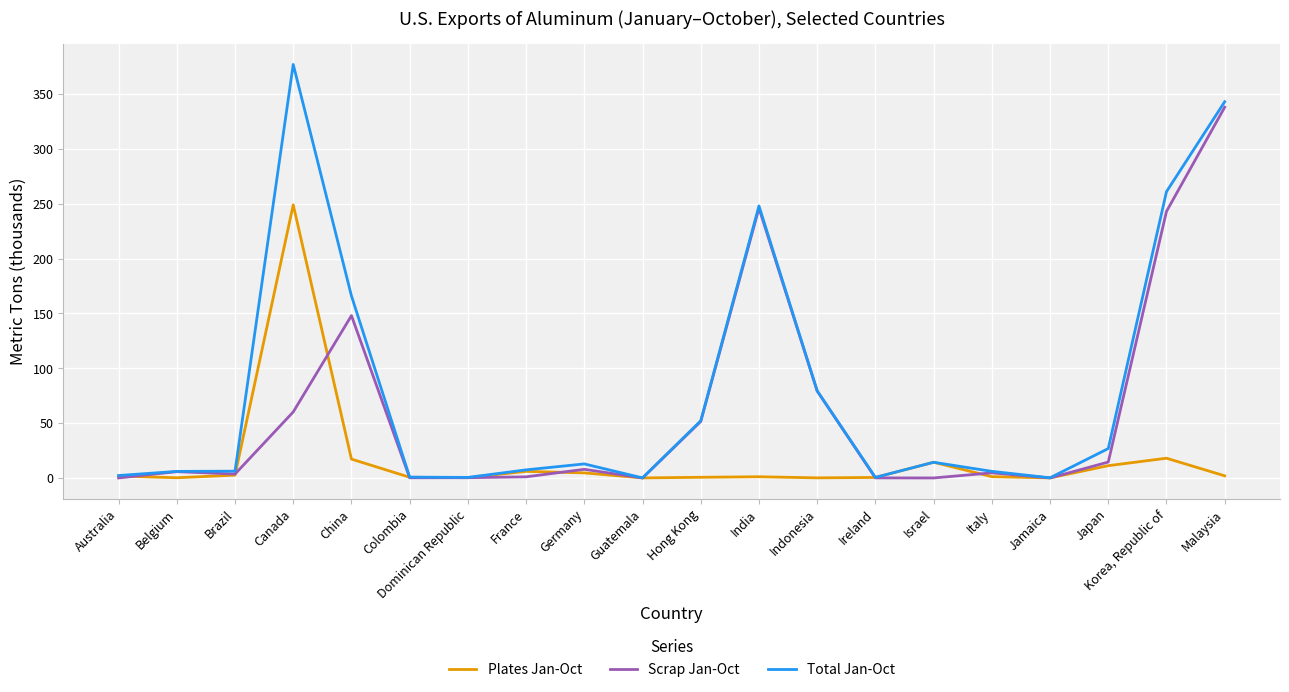

Is this an area chart (filled region under the line)?

No